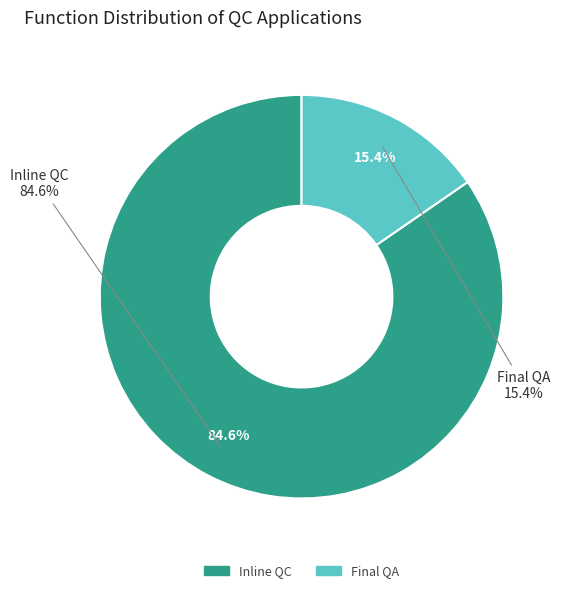

Which slice is the smallest?

Final QA